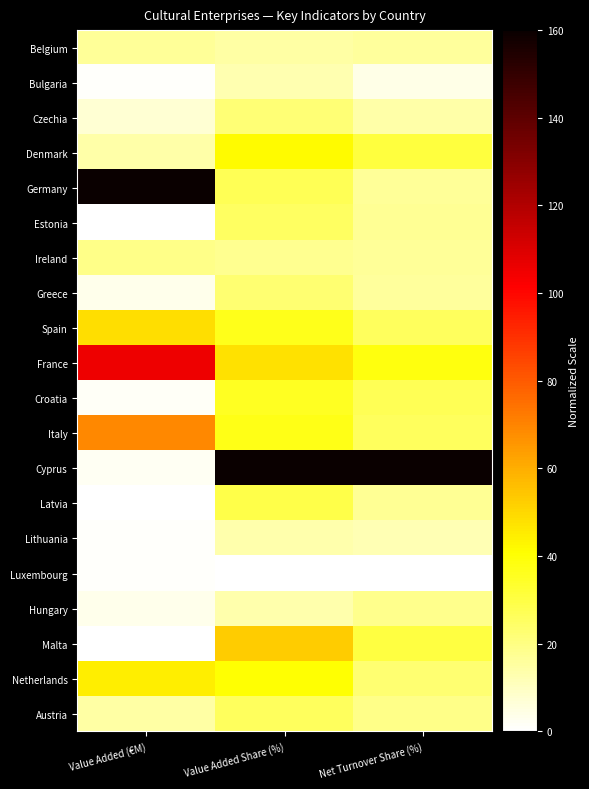

At how many categories does at least one series exceed 85?

3